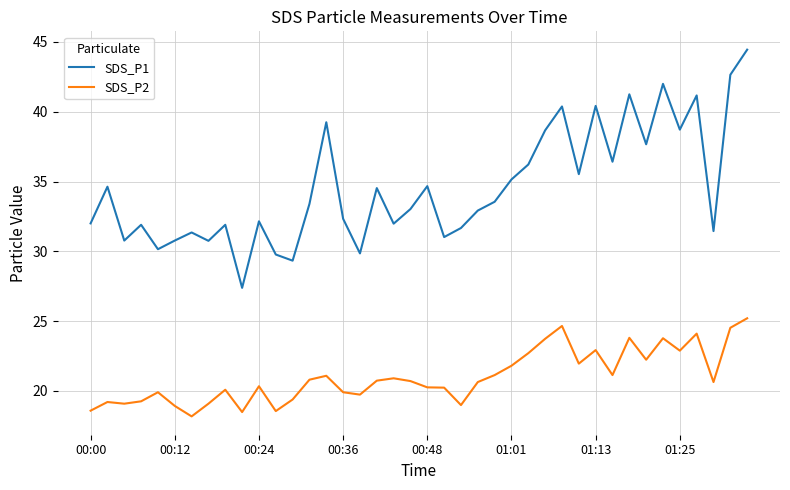

List the series in order of their overall mean, highest first.

SDS_P1, SDS_P2